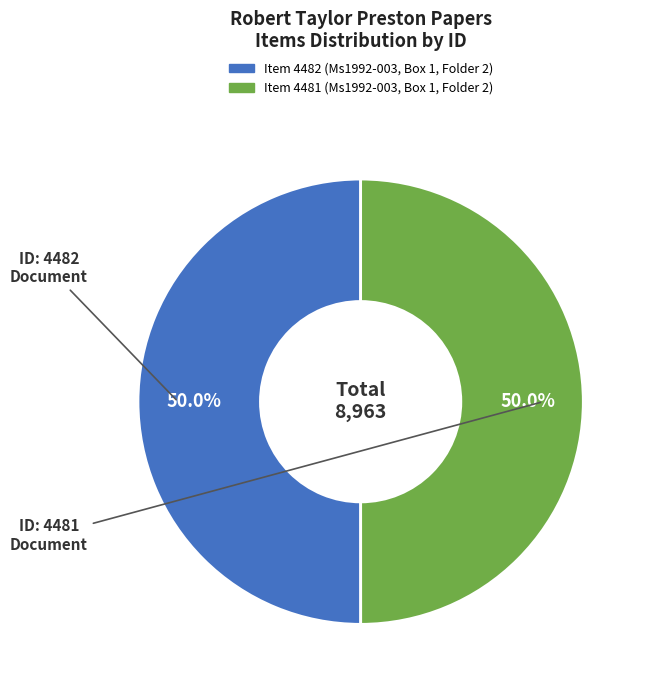

What is the total percentage of Item 4482 (Ms1992-003, Box 1, Folder 2) and Item 4481 (Ms1992-003, Box 1, Folder 2)?

100.0%